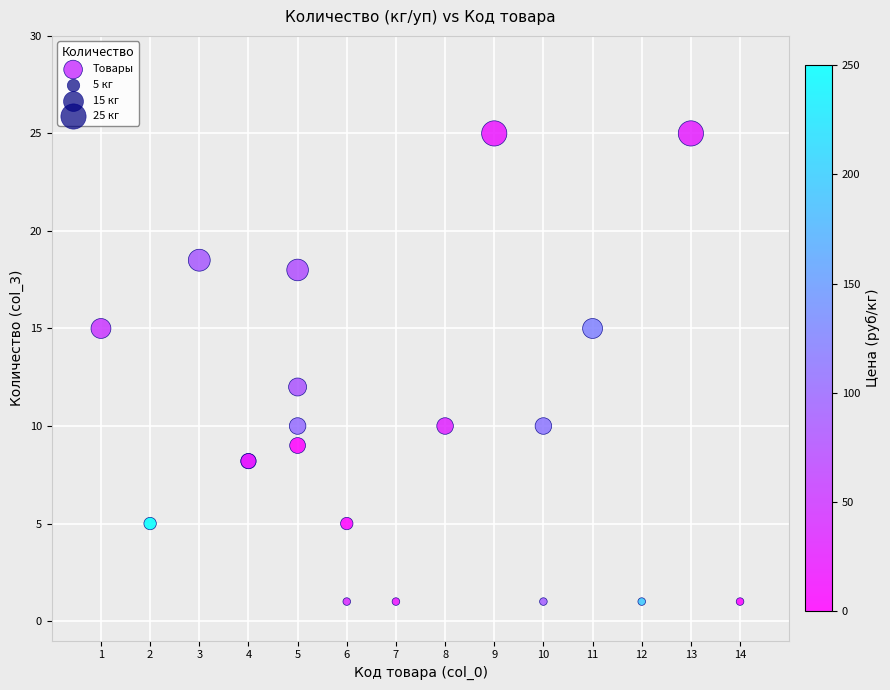

What Y value in the scatter plot is closest to 13?

12.0